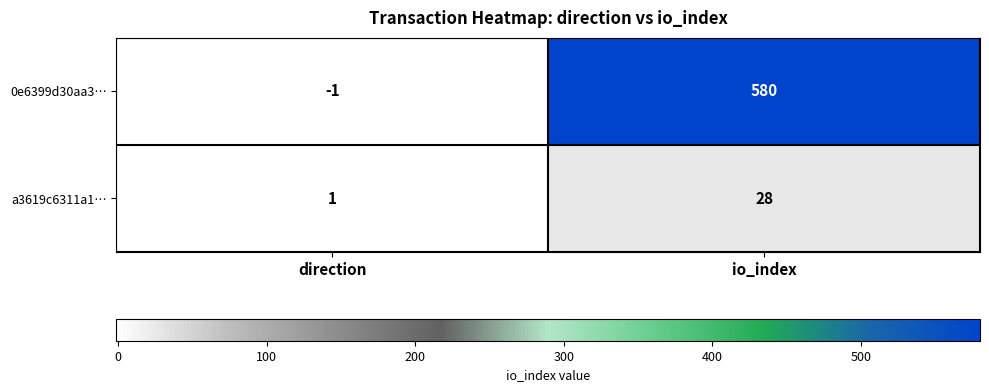

Which series has the widest spread of values?

0e6399d30aa3…